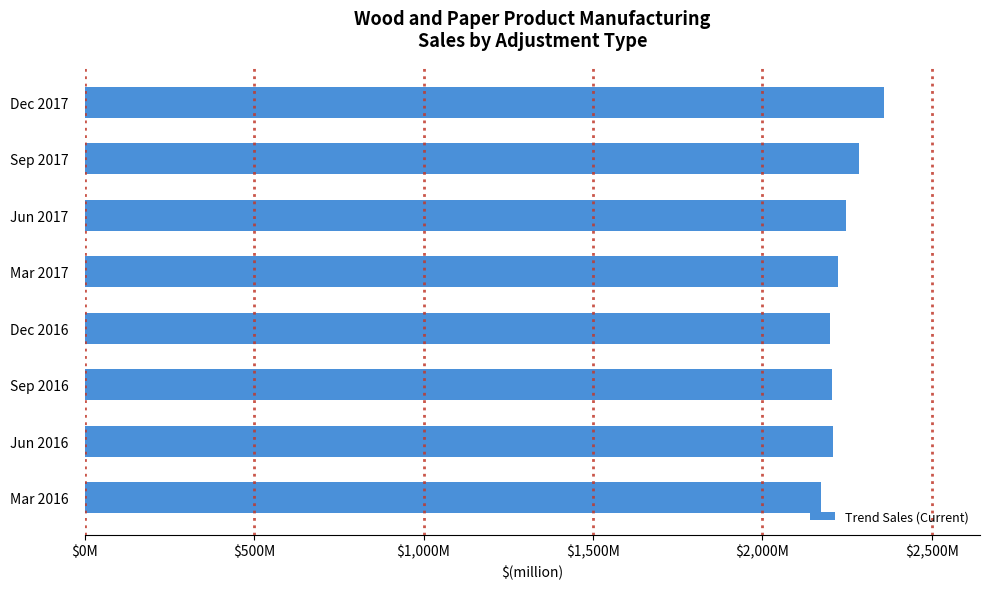

Does the chart contain any negative values?

No